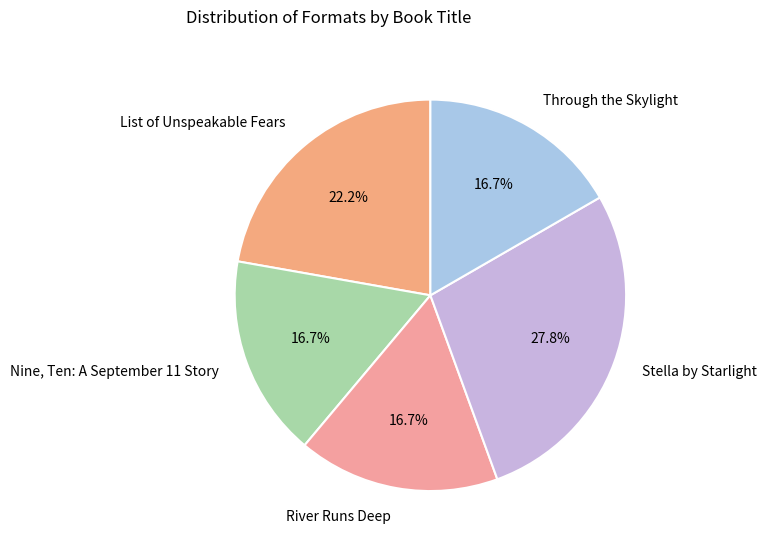

Which slice is the largest?

Stella by Starlight